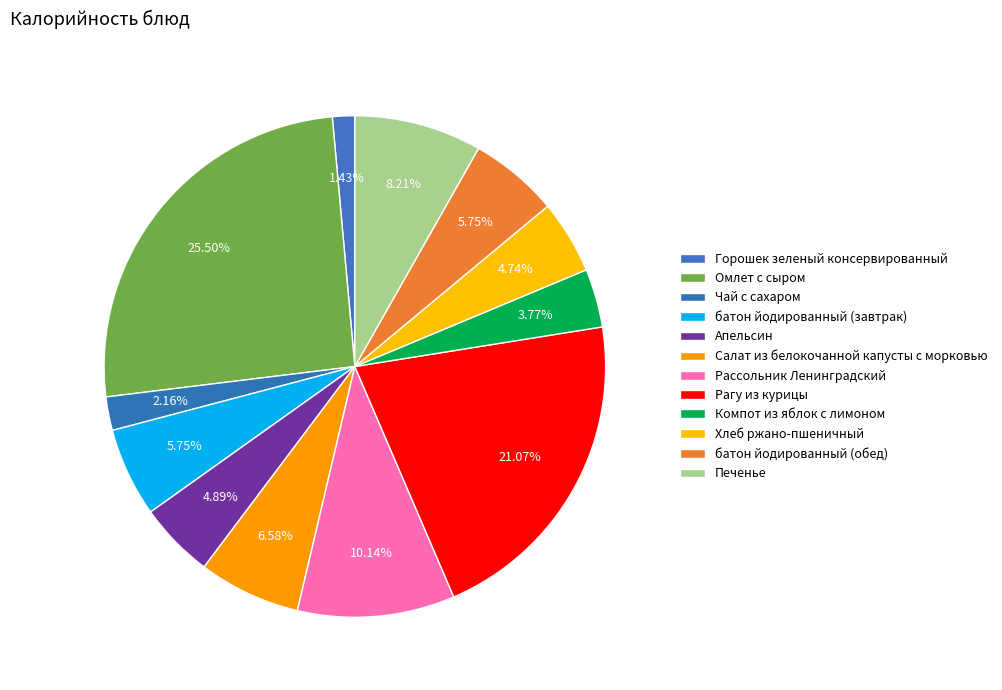

What is the smallest slice in the pie chart?

Горошек зеленый консервированный